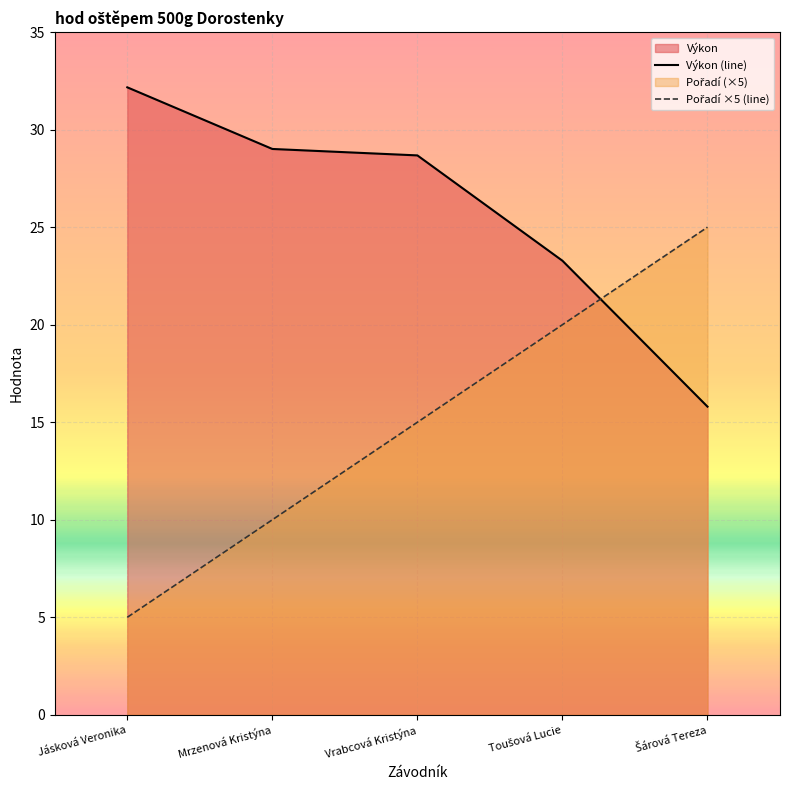

After their last crossing, which series has the higher values: Výkon (line) or Pořadí ×5 (line)?

Pořadí ×5 (line)